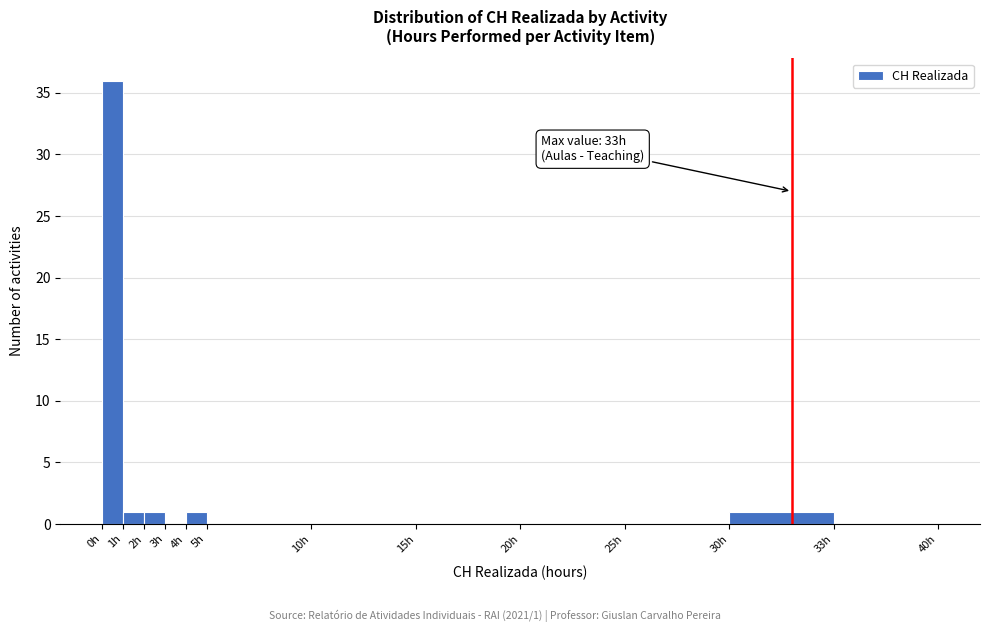

Reading right to left, transcribe all the data shown in this chart.

33h=0	30h=1	25h=0	20h=0	15h=0	10h=0	5h=0	4h=1	3h=0	2h=1	1h=1	0h=36